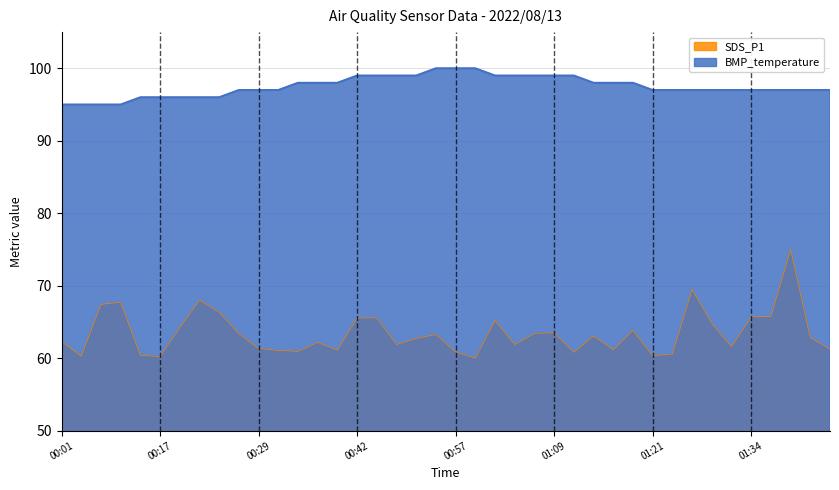

Rank the categories by value from lowest to highest.

00:59, 00:17, 00:04, 01:21, 00:14, 01:24, 01:12, 00:57, 00:34, 00:32, 00:39, 01:17, 01:44, 00:29, 01:31, 00:49, 01:04, 00:37, 00:01, 00:52, 01:41, 01:14, 00:54, 00:27, 01:07, 01:09, 01:19, 00:19, 01:29, 01:02, 00:42, 00:44, 01:34, 01:36, 00:24, 00:07, 00:09, 00:22, 01:26, 01:39